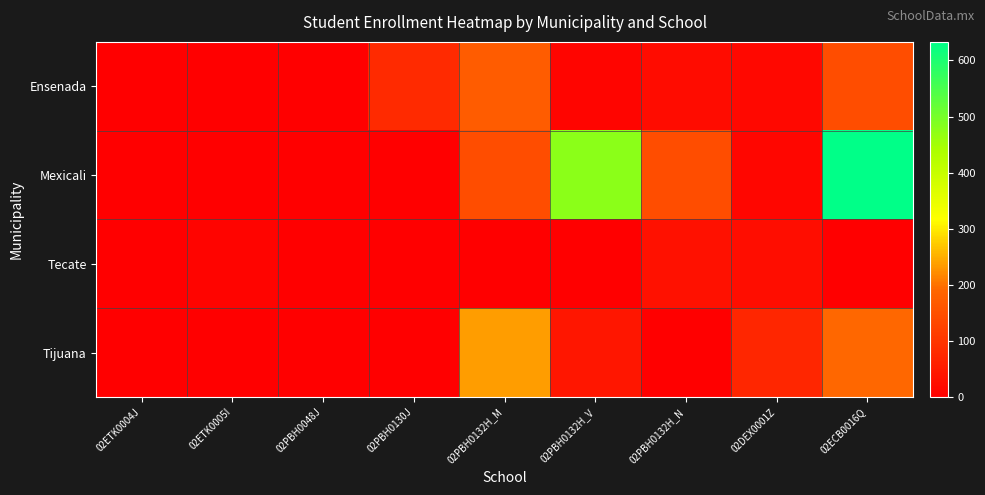

Reading left to right, what are all the values shown in this chart?

Ensenada: 02ETK0004J=0	02ETK0005I=0	02PBH0048J=0	02PBH0130J=80	02PBH0132H_M=171	02PBH0132H_V=10	02PBH0132H_N=23	02DEX0001Z=17	02ECB0016Q=144
Mexicali: 02ETK0004J=0	02ETK0005I=0	02PBH0048J=0	02PBH0130J=0	02PBH0132H_M=144	02PBH0132H_V=475	02PBH0132H_N=144	02DEX0001Z=14	02ECB0016Q=633
Tecate: 02ETK0004J=0	02ETK0005I=9	02PBH0048J=0	02PBH0130J=0	02PBH0132H_M=0	02PBH0132H_V=0	02PBH0132H_N=33	02DEX0001Z=27	02ECB0016Q=0
Tijuana: 02ETK0004J=0	02ETK0005I=0	02PBH0048J=0	02PBH0130J=0	02PBH0132H_M=235	02PBH0132H_V=44	02PBH0132H_N=0	02DEX0001Z=72	02ECB0016Q=191